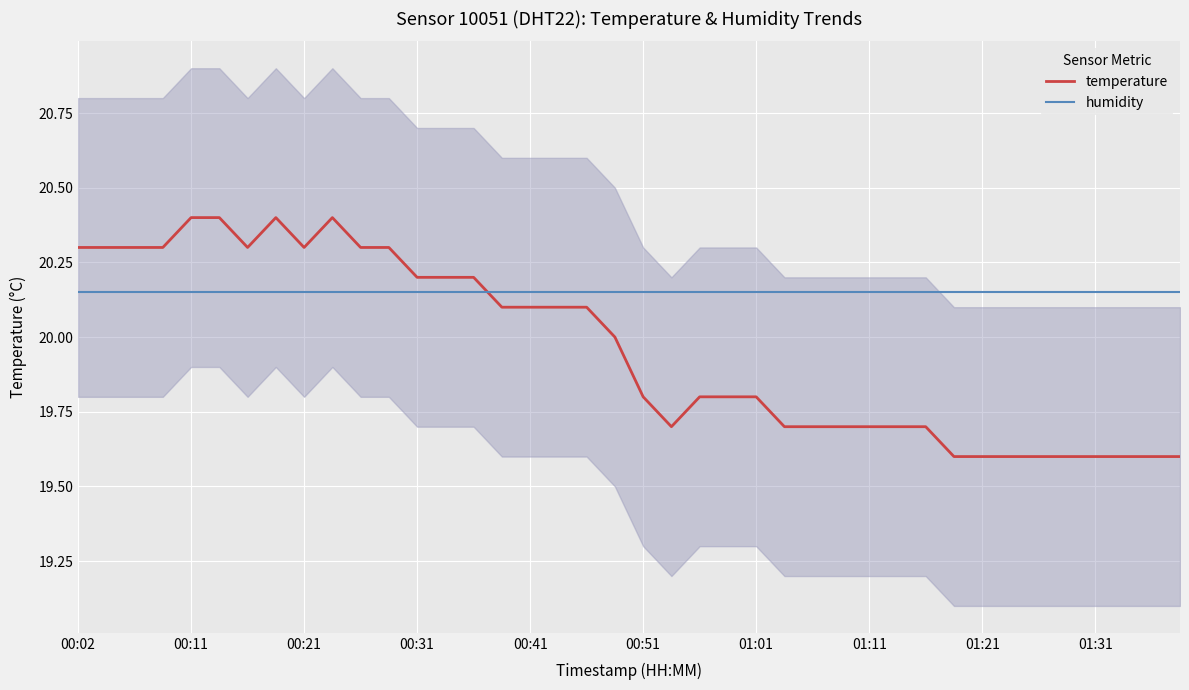

How many intersections are there between humidity and temperature?

1